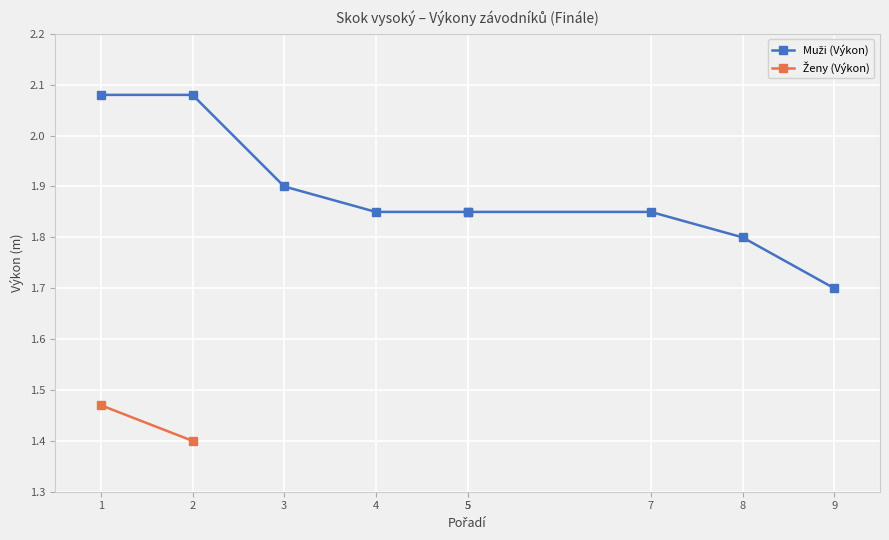

What is the difference between the second highest and second lowest values?

0.3